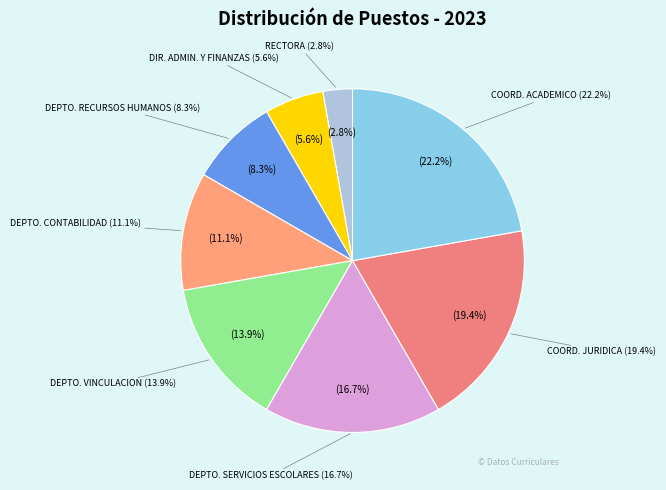

Combined, do RECTORA and JEFA DE DEPARTAMENTO DE RECURSOS HUMANOS account for over 50%?

No